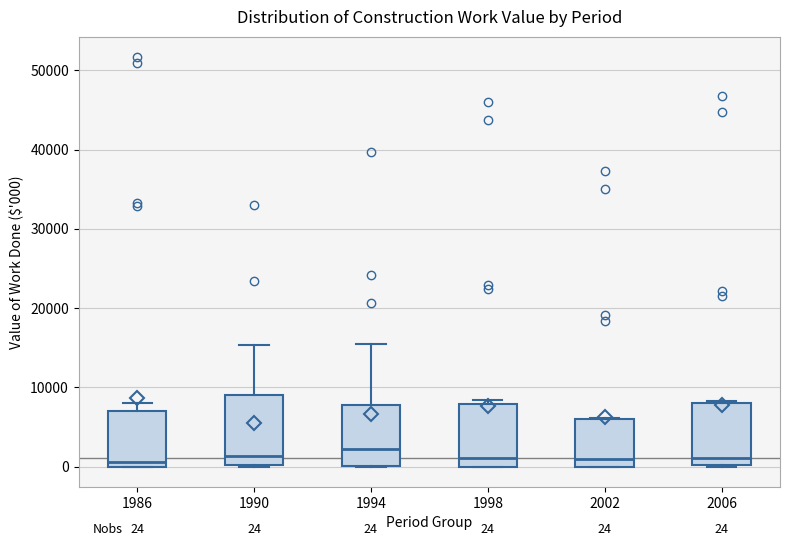

Comparing the boxes themselves (not the whiskers), which one is the tallest?

1990